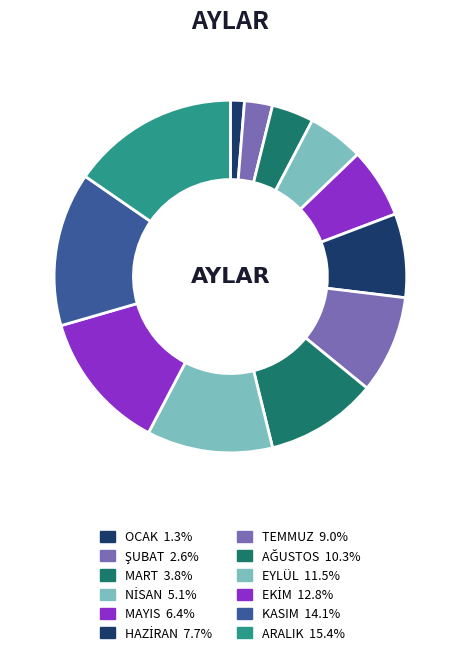

How many slices are in this pie chart?

12